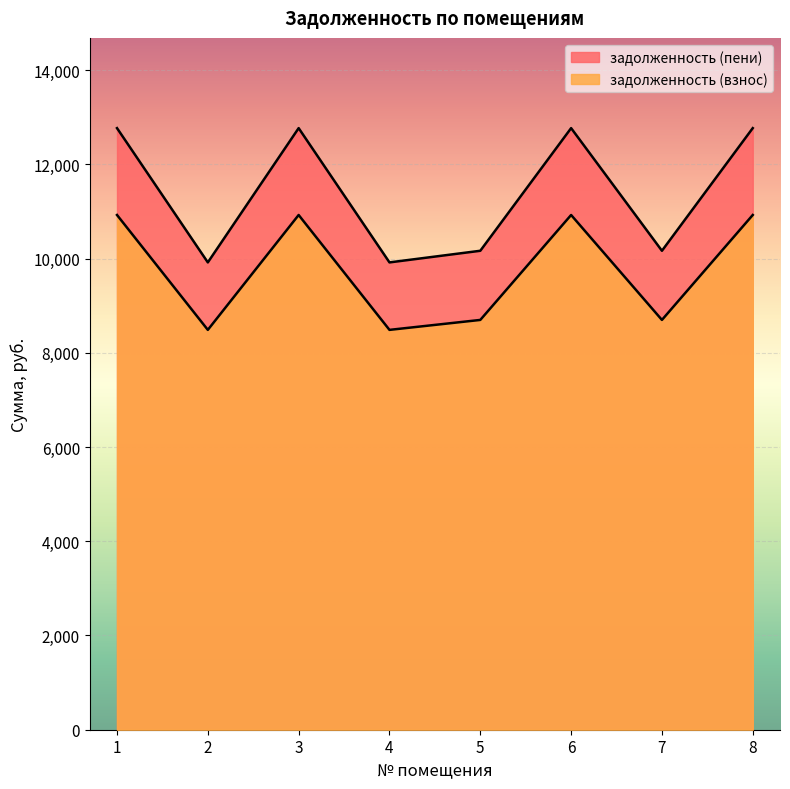

What is the maximum value shown in the chart?

12768.4